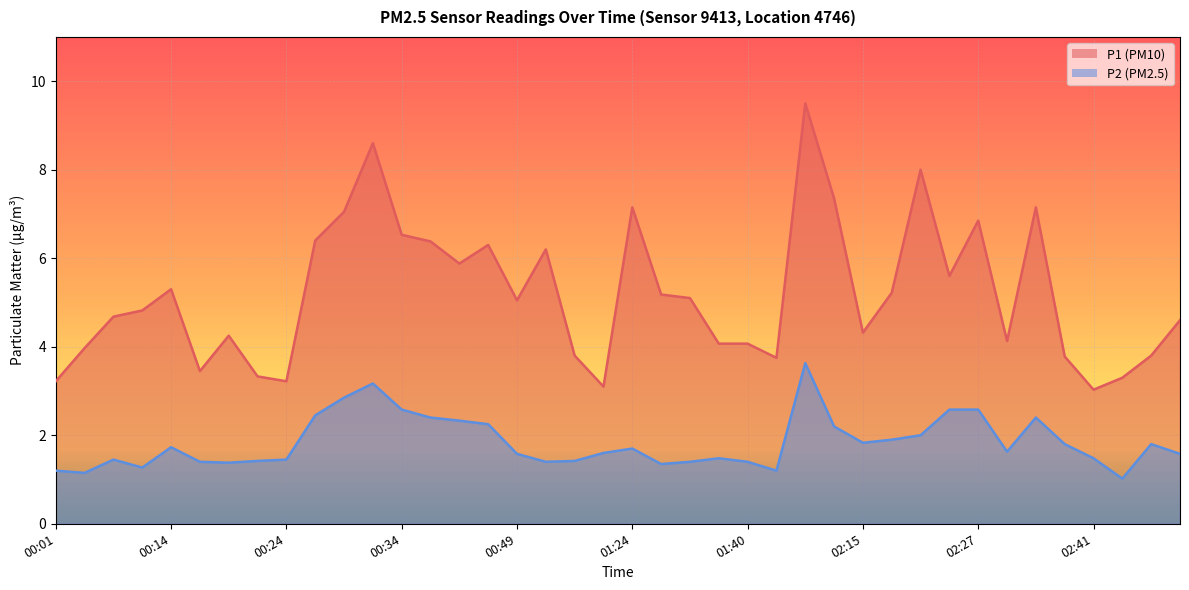

How many values in the P1 series exceed 5?

20